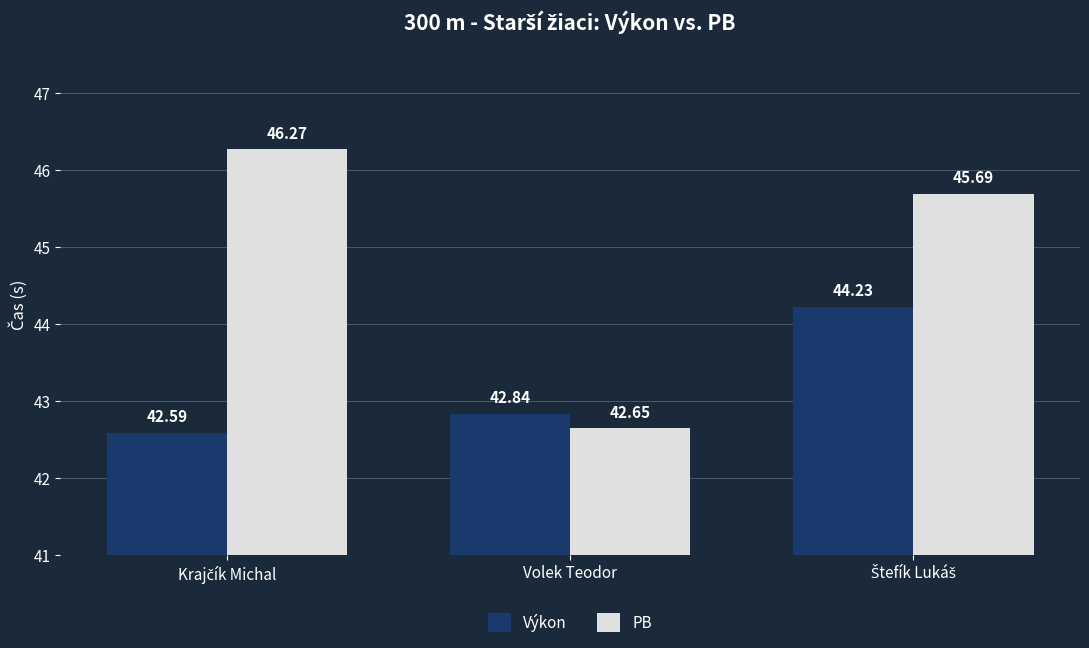

What is the label of the 2nd bar from the left?

Volek Teodor